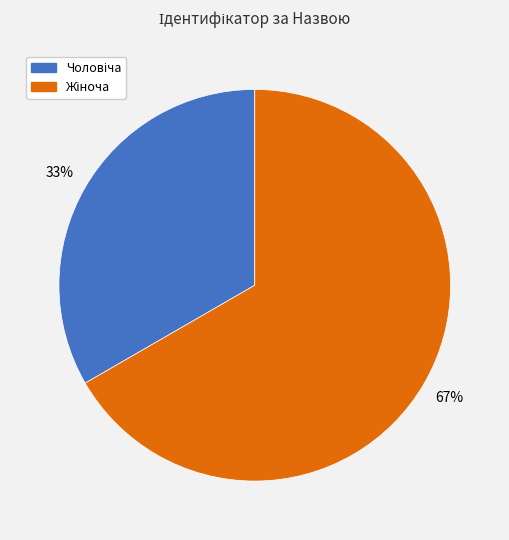

To the nearest percent, what is the average slice percentage?

50%